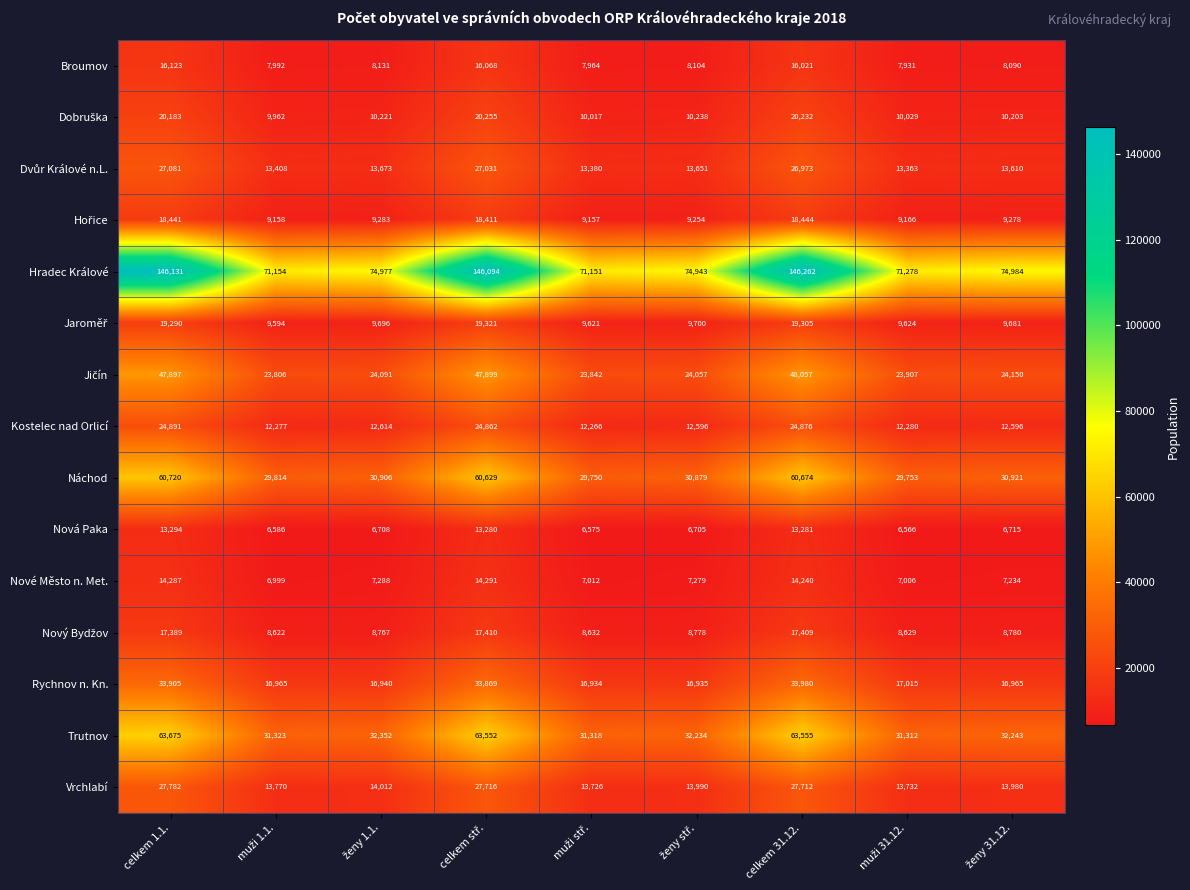

What is the maximum value shown in the chart?

146262